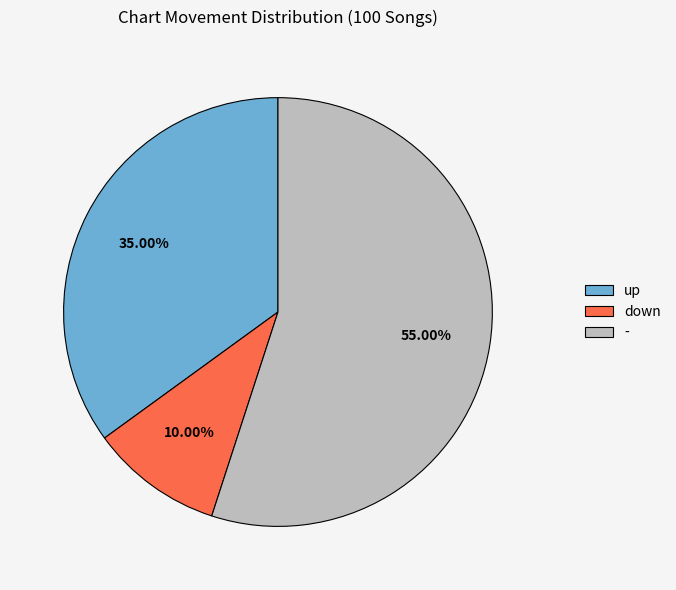

What is the ratio of the value at - to the value at down?

5.5